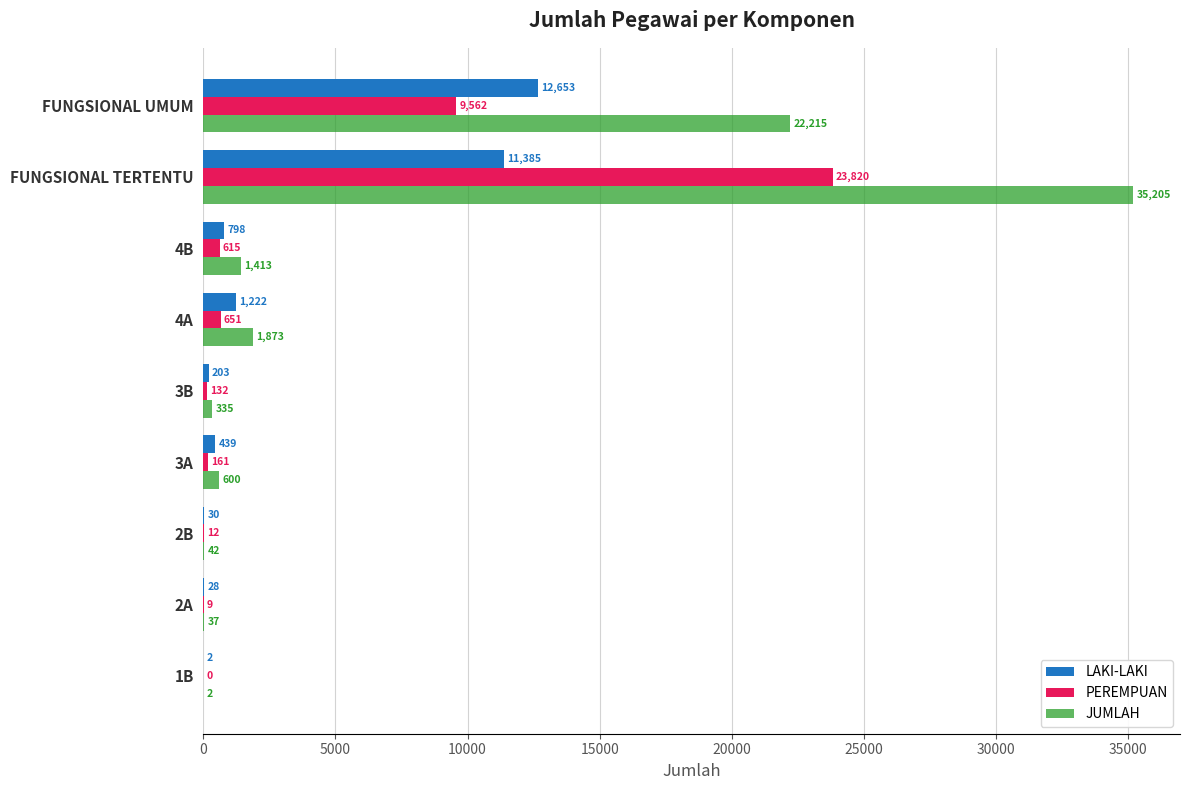

Where is JUMLAH nearest to the value 17603?

FUNGSIONAL UMUM